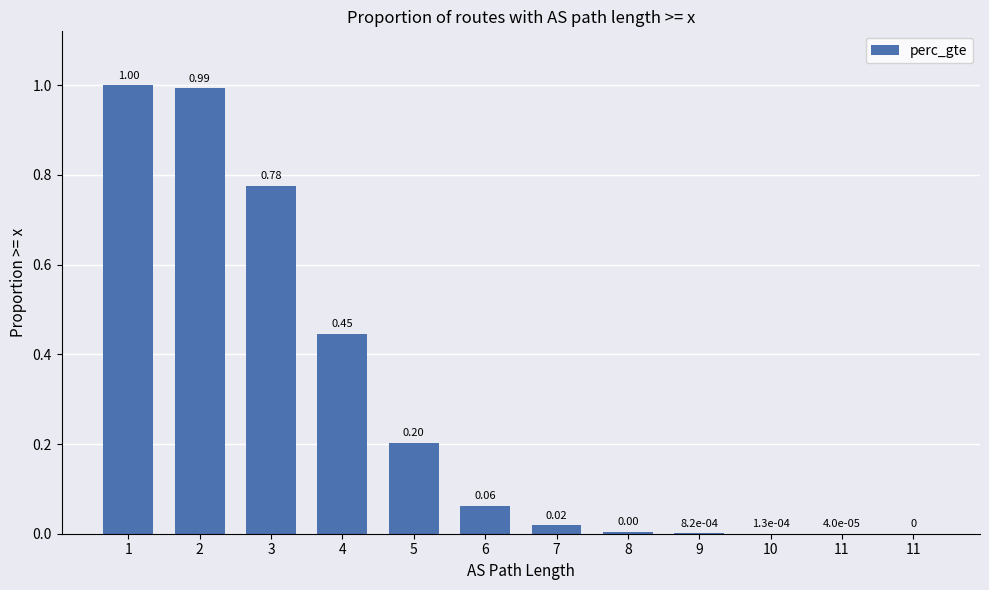

What value does the data have at 3?

0.8